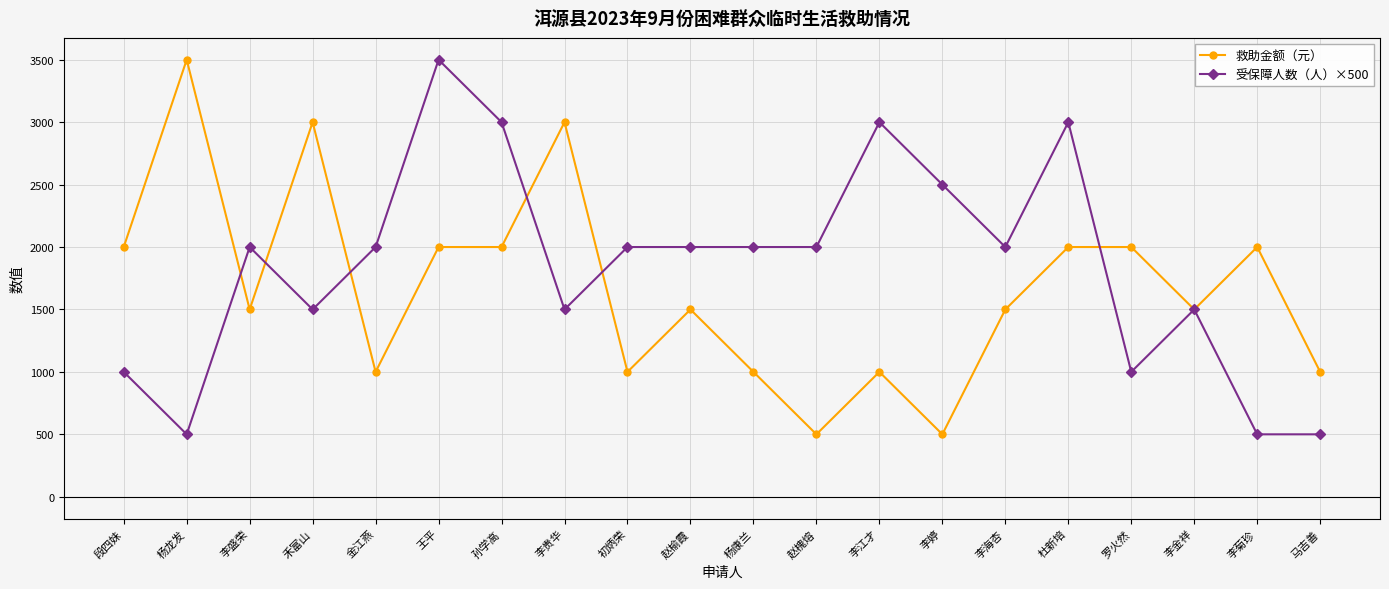

What is the difference between the maximum and minimum values in the 救助金额（元） series?

3000